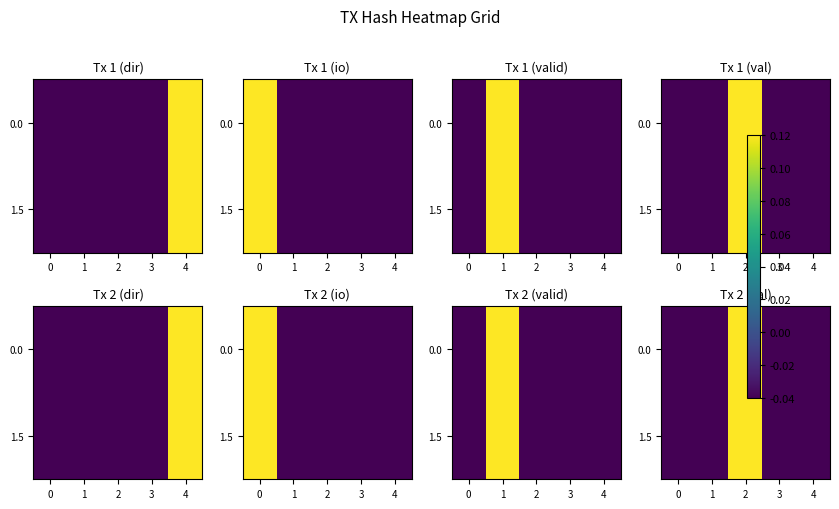

Rank the series by their maximum value, from lowest to highest.

0.0, 1.5